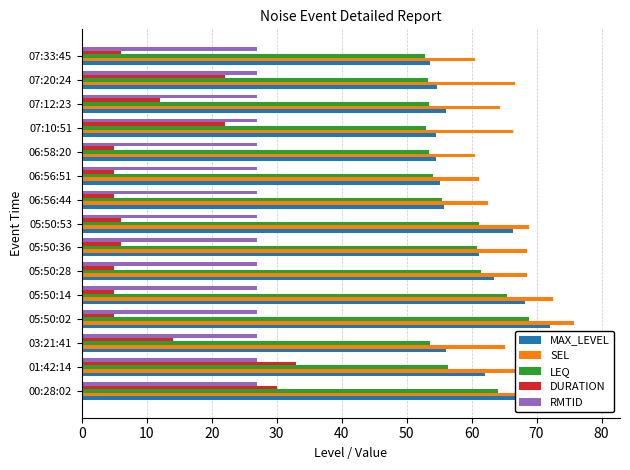

Reading left to right, extract all data points from this chart.

MAX_LEVEL: 68.1	62.1	56.1	72.1	68.2	63.4	61.2	66.3	55.8	55.2	54.5	54.5	56.0	54.7	53.6
SEL: 78.9	71.5	65.1	75.8	72.5	68.5	68.6	68.9	62.5	61.1	60.5	66.4	64.3	66.7	60.6
LEQ: 64.1	56.3	53.6	68.8	65.5	61.5	60.8	61.1	55.5	54.1	53.5	53.0	53.5	53.3	52.8
DURATION: 30.0	33.0	14.0	5.0	5.0	5.0	6.0	6.0	5.0	5.0	5.0	22.0	12.0	22.0	6.0
RMTID: 0.1	0.1	0.1	0.1	0.1	0.1	0.1	0.1	0.1	0.1	0.1	0.1	0.1	0.1	0.1